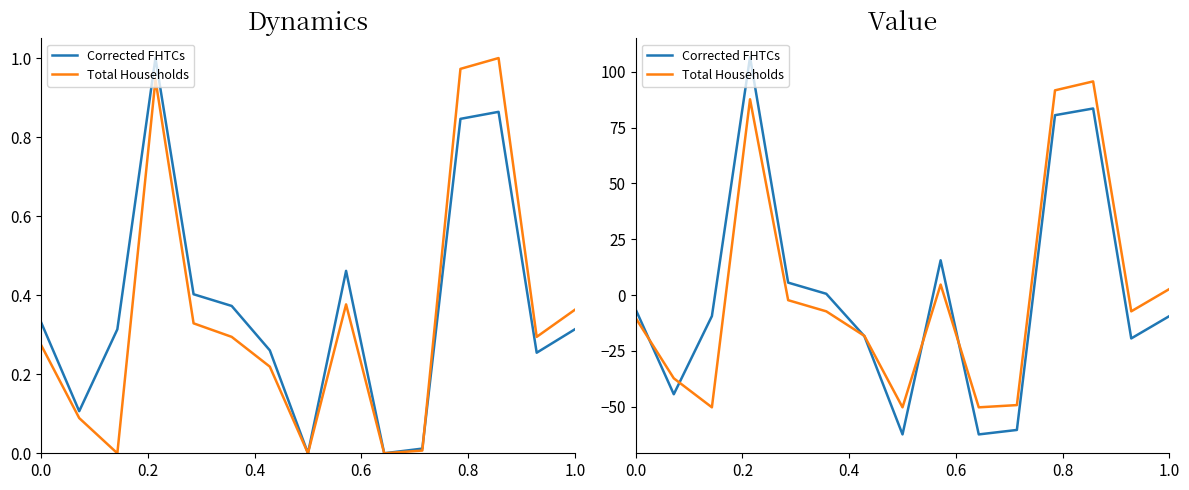

What are all the series names shown in the legend?

Corrected FHTCs, Total Households